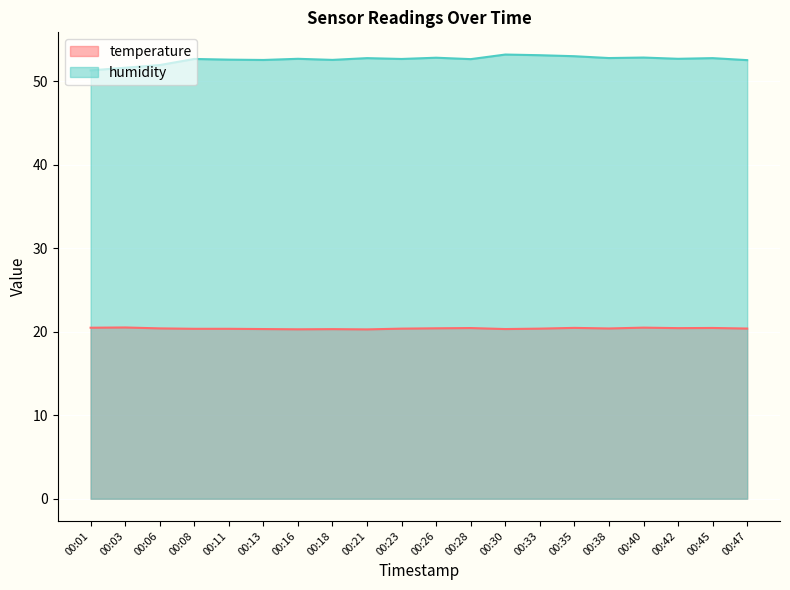

Which label corresponds to the largest value in the chart?

00:30